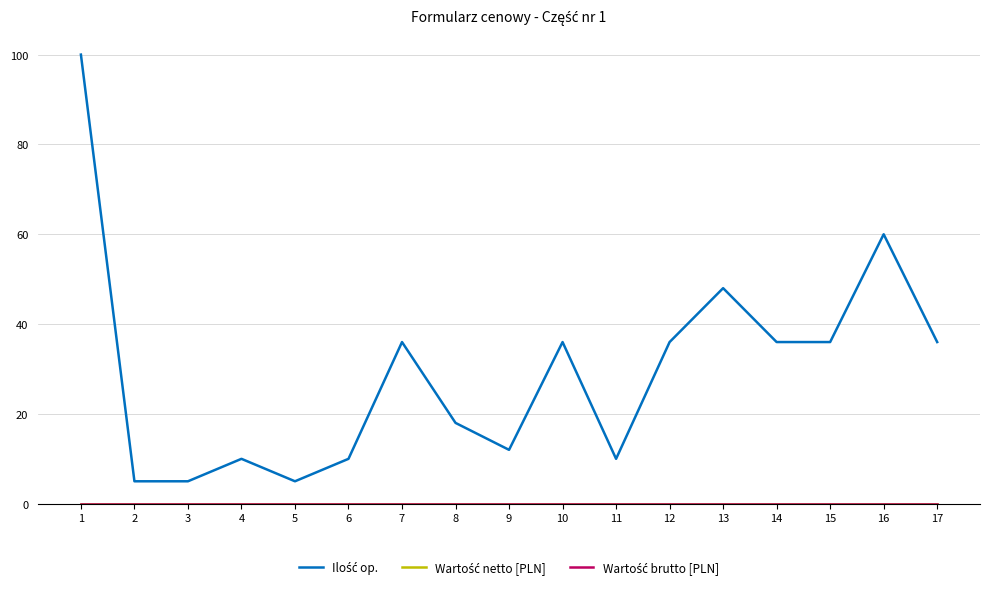

Is this an area chart (filled region under the line)?

No